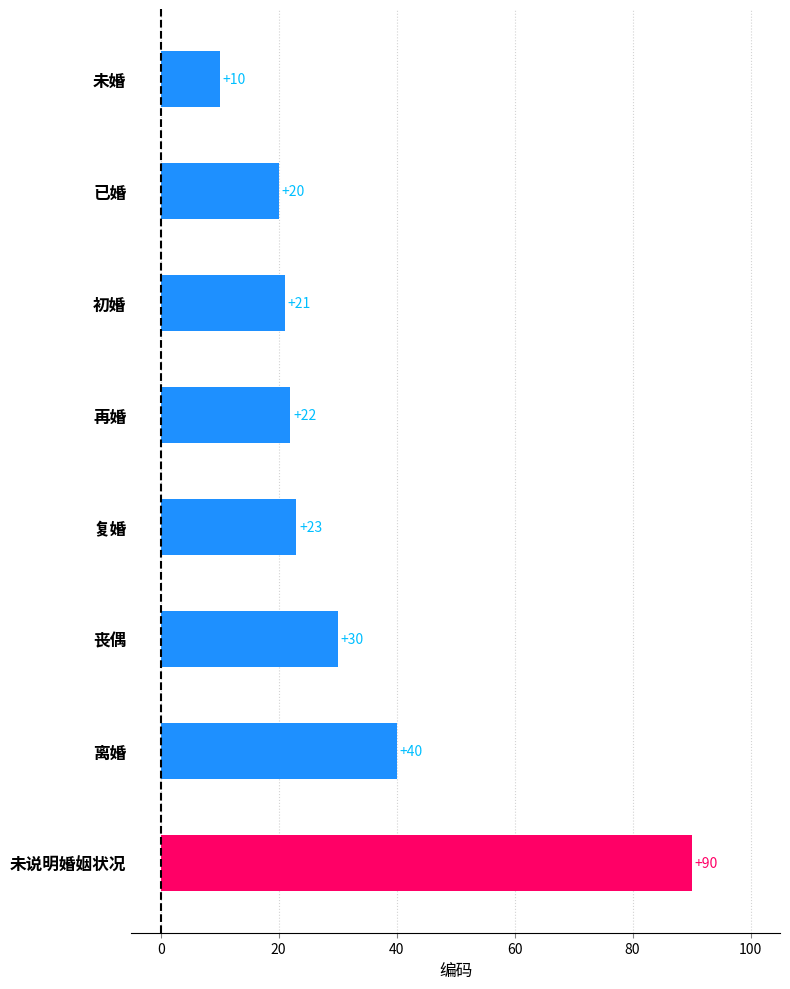

What is the maximum value shown in the chart?

90